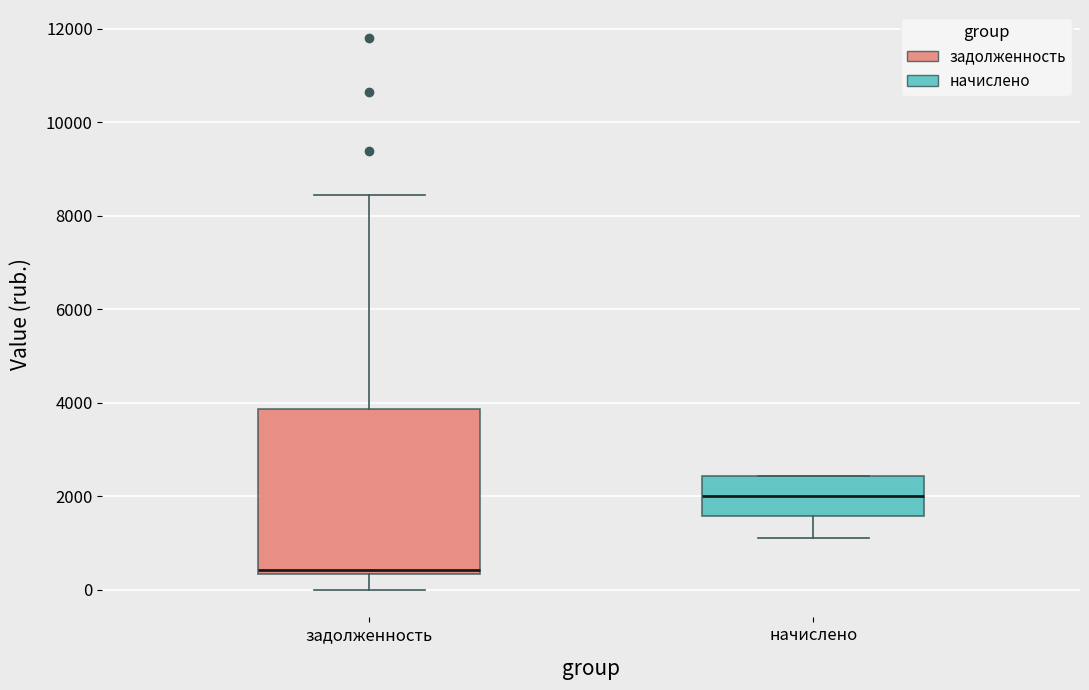

Reading left to right, transcribe this box plot: for each box, give where its median line is, the range the box spans, and where its two whiskers end, as read against the y-axis. The values are not printed on the chart, so give them approximately, as read against the axis.

задолженность: median 400 (just above the box's lower edge), box 400 to 3800, whiskers 0 to 8400
начислено: median 2000, box 1600 to 2400, whiskers 1200 to 2400